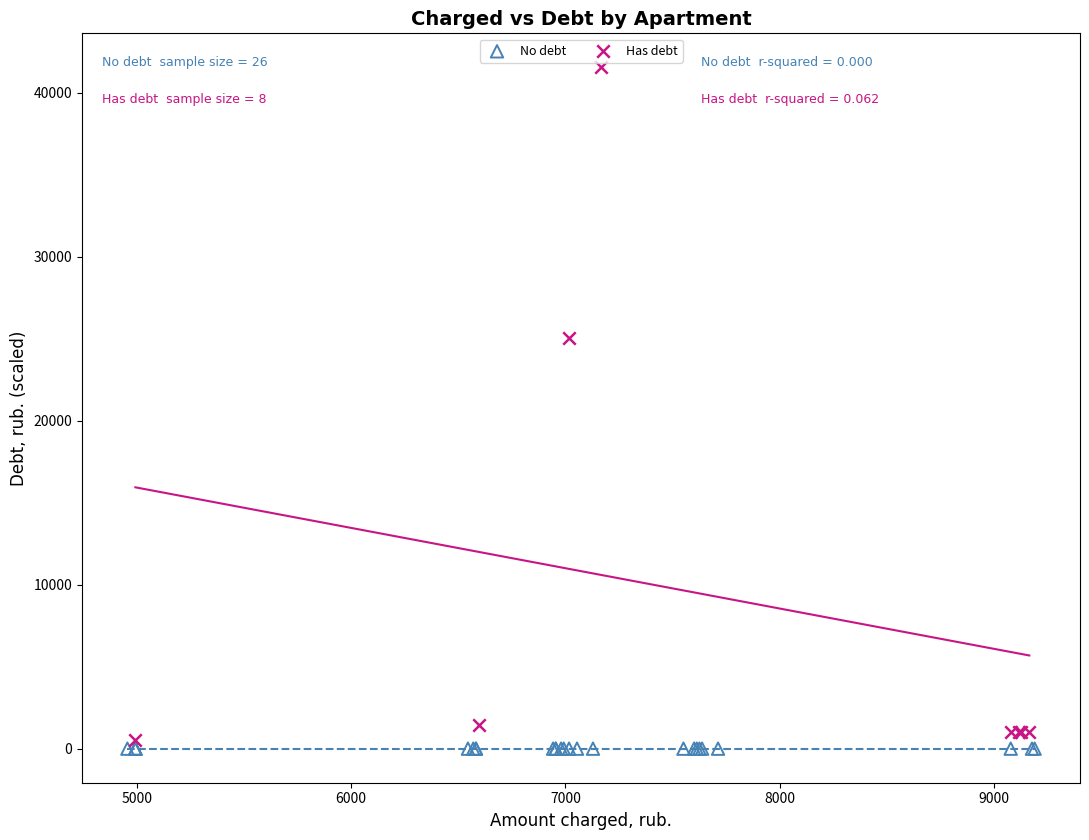

What are all the series names shown in the legend?

No debt, Has debt